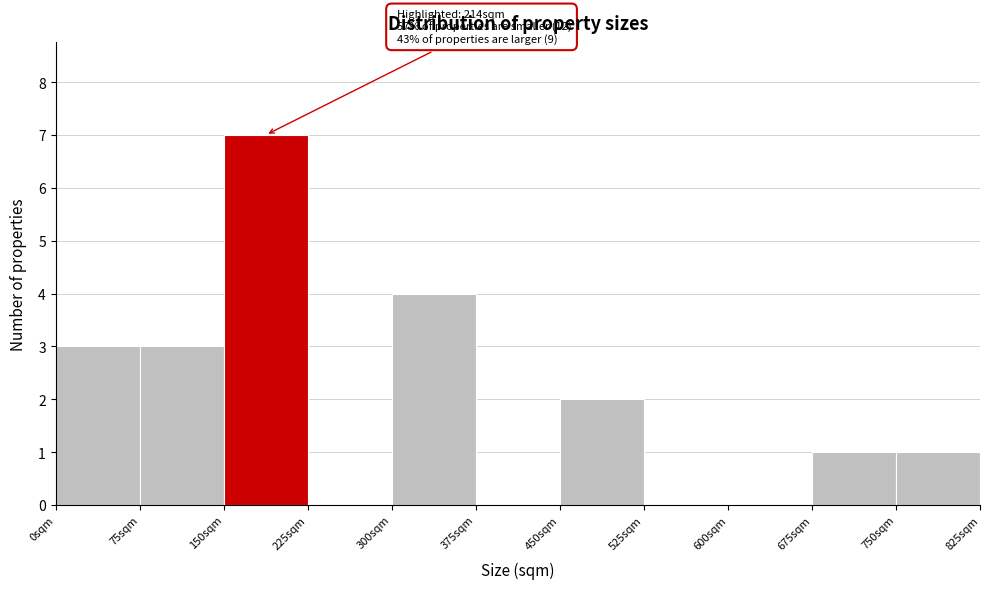

Which range on the x-axis has the tallest bar?

150 to 225